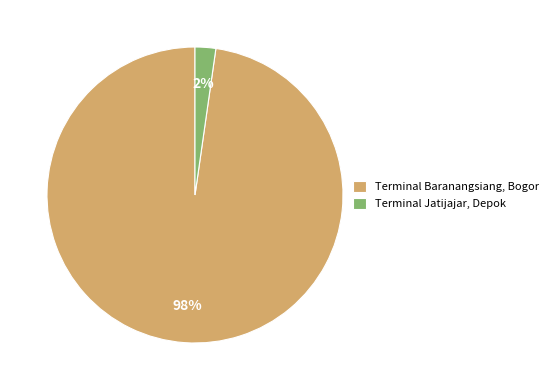

Is there any slice that represents more than half of the pie?

Yes